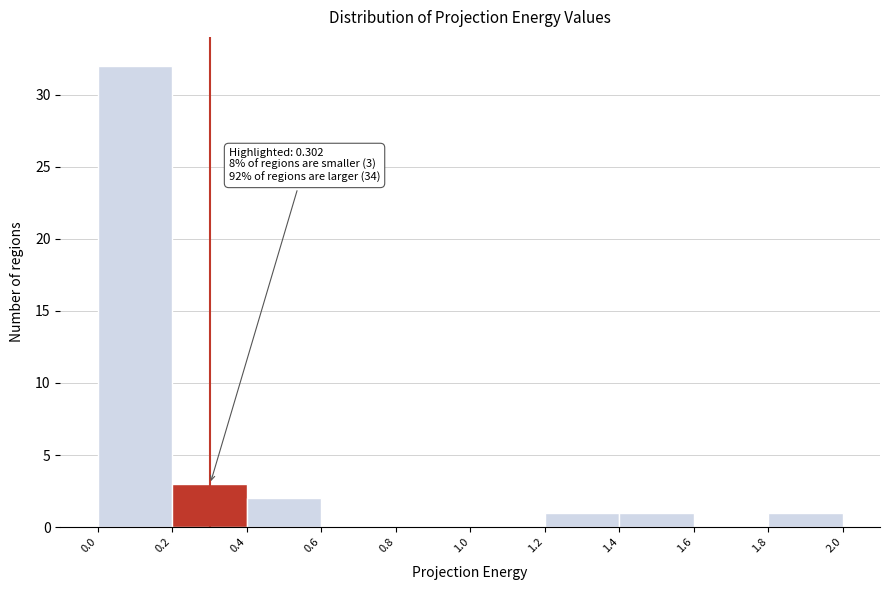

Over which range of the x-axis is the bar tallest?

0.0 to 0.2